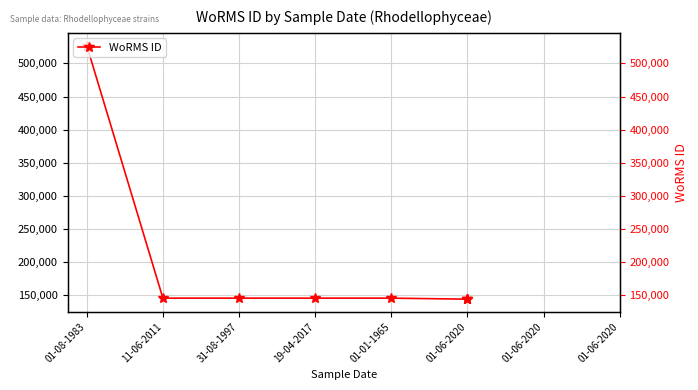

The chart shows a value of 244843 at 01-06-2020. True or false?

False